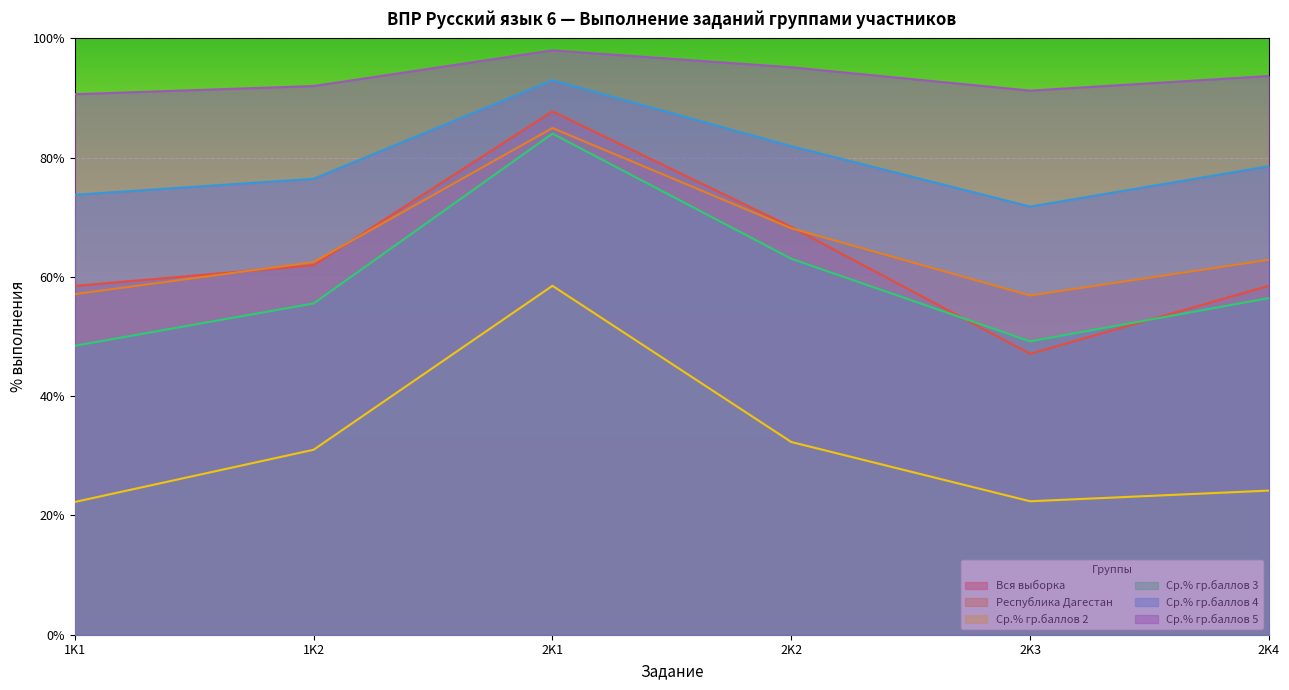

What is the value of the Республика Дагестан point at the 5th from the left?

56.9